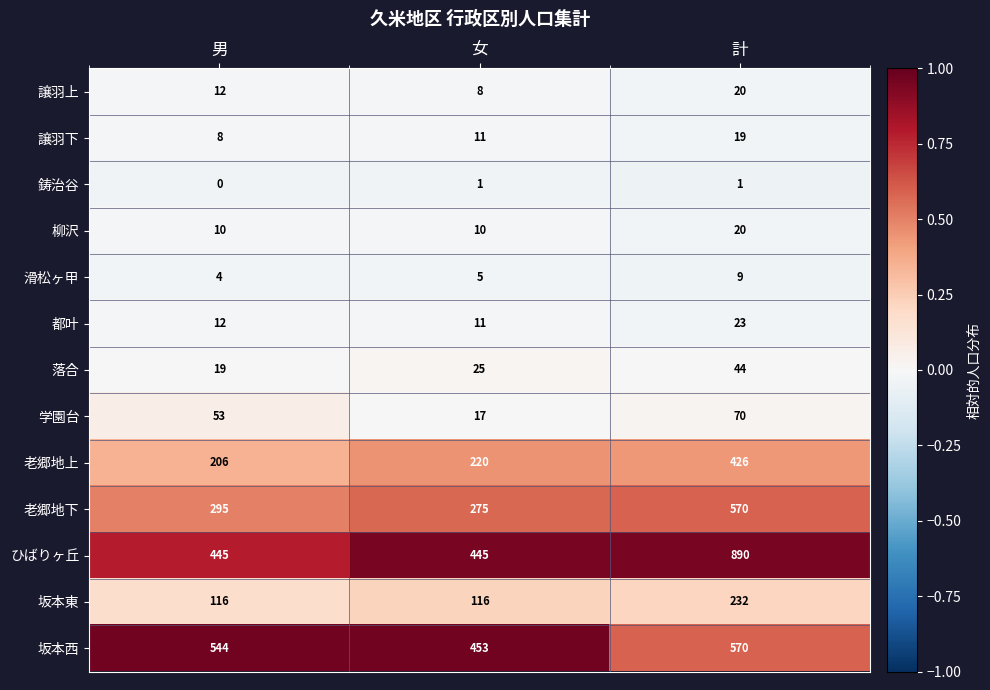

At which category is the sum across all series the highest?

計